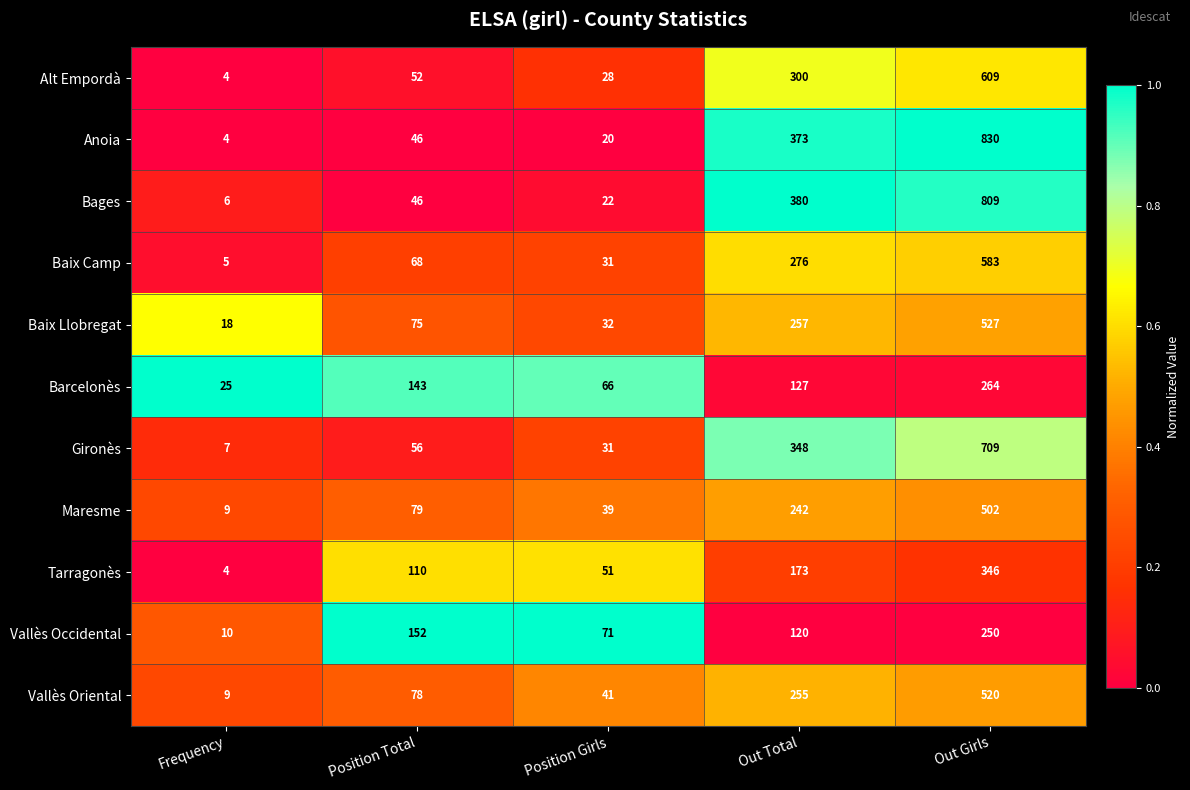

What is the total value across all series at Position Girls?

432